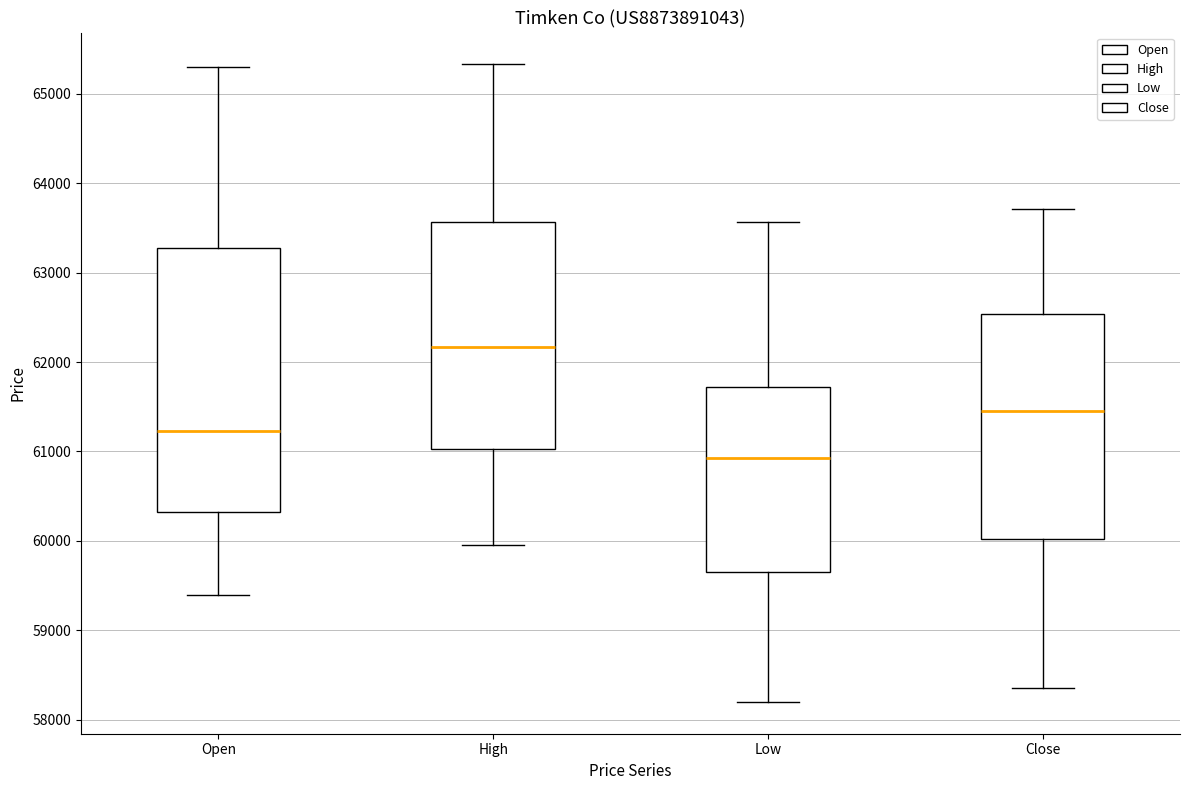

Reading left to right, read every box against the y-axis: the position of its median line, the range the box covers, and the ends of its whiskers. The values are not printed on the chart, so give them approximately, as read against the axis.

Open: median 61200, box 60300 to 63300, whiskers 59400 to 65300
High: median 62200, box 61000 to 63600, whiskers 60000 to 65300
Low: median 60900, box 59600 to 61700, whiskers 58200 to 63600
Close: median 61500, box 60000 to 62500, whiskers 58400 to 63700